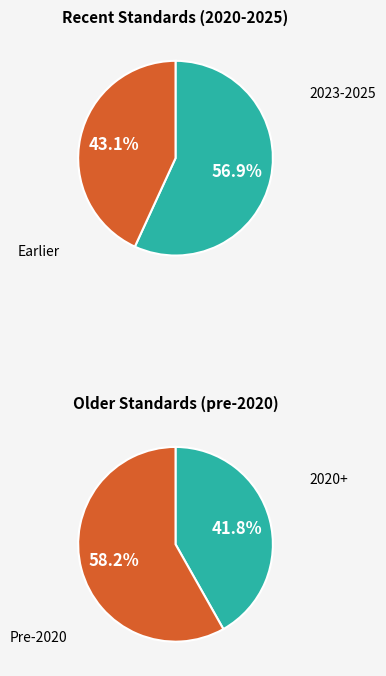

Do 2017 and 2025 together represent more than half of the pie?

No